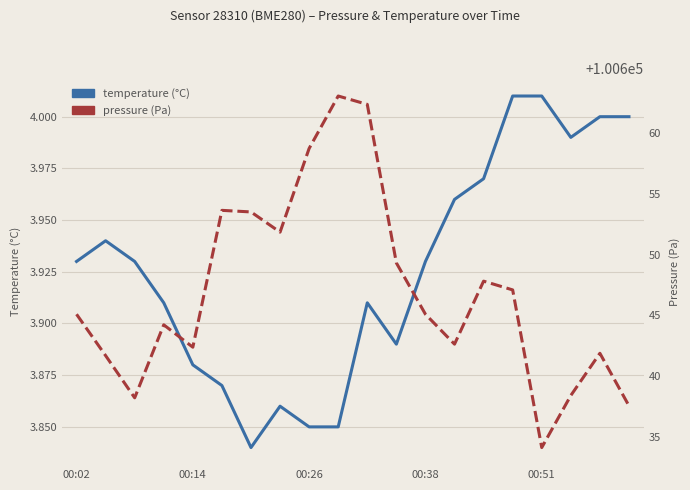

What is the value of the pressure point at the 6th from the left?

100653.6